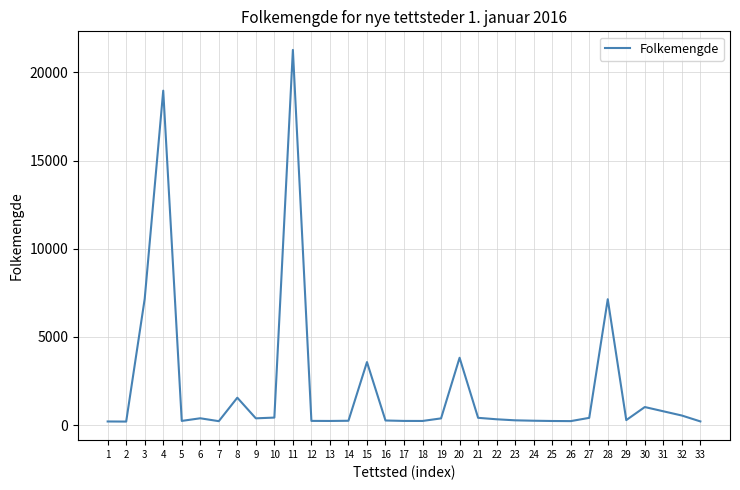

What is the sum of the values at 25 and 10?

667